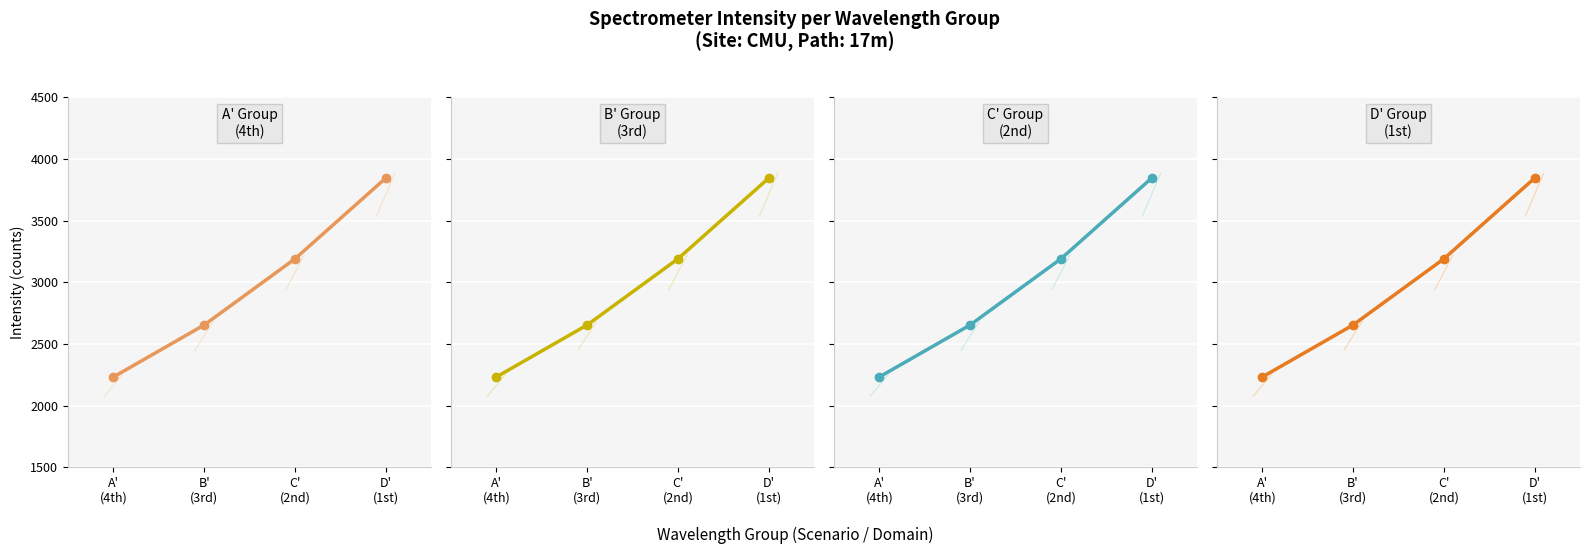

Reading left to right, list all the values displayed in this chart.

Panel 1: 2232.4	2653.8	3190.2	3844.9
Panel 2: 2232.4	2653.8	3190.2	3844.9
Panel 3: 2232.4	2653.8	3190.2	3844.9
Panel 4: 2232.4	2653.8	3190.2	3844.9